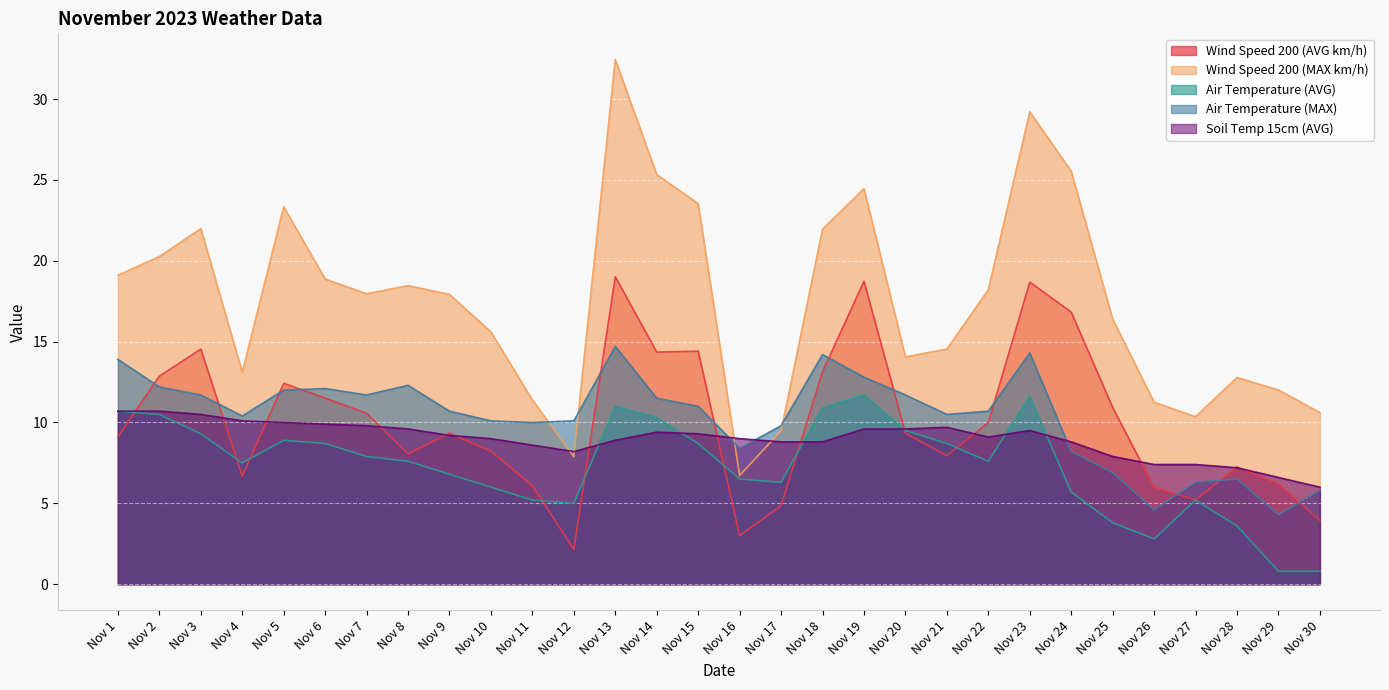

What is the total value across all series at Nov 13?

86.0